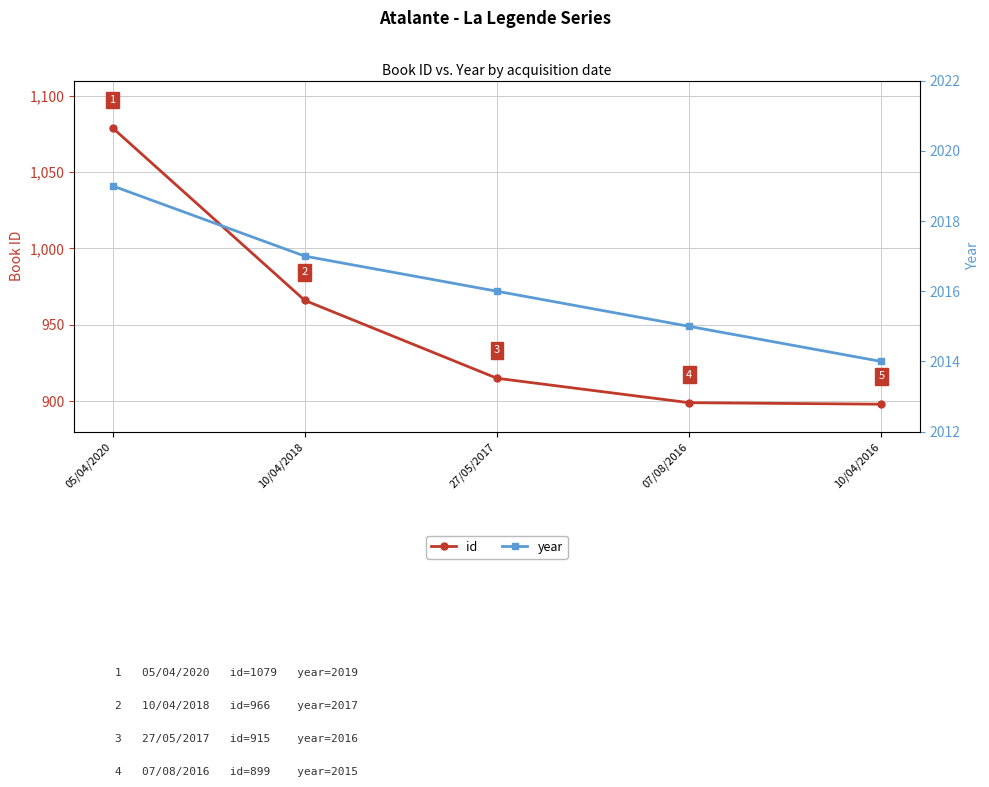

Rank the series at 27/05/2017 from highest to lowest value.

year, id